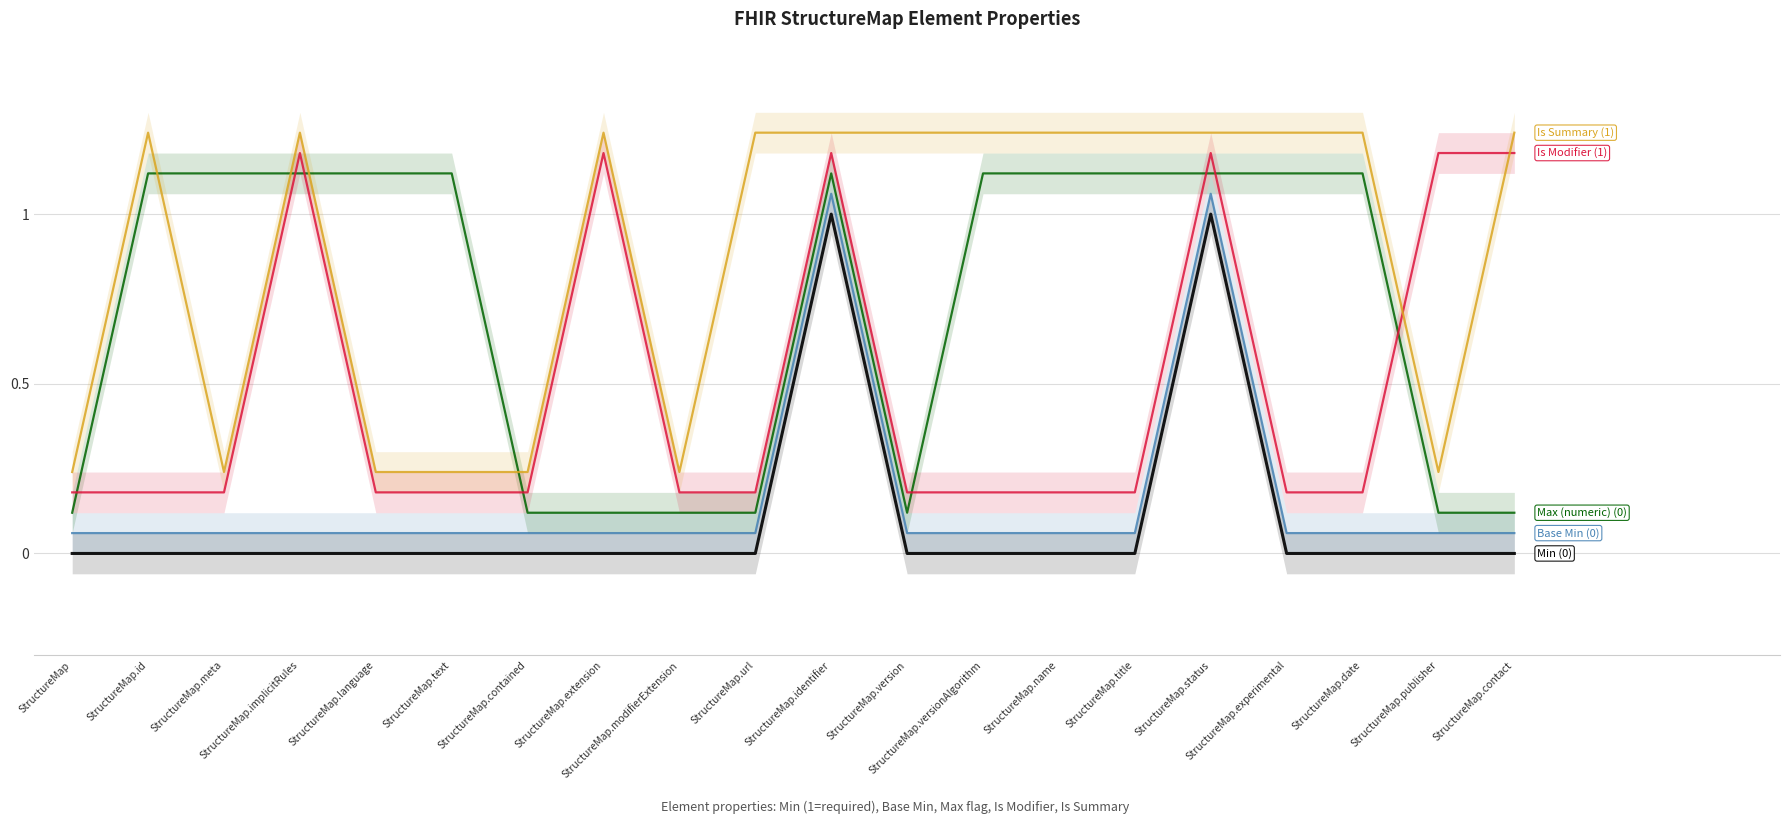

Where is the first local minimum for Is Summary?

StructureMap.meta